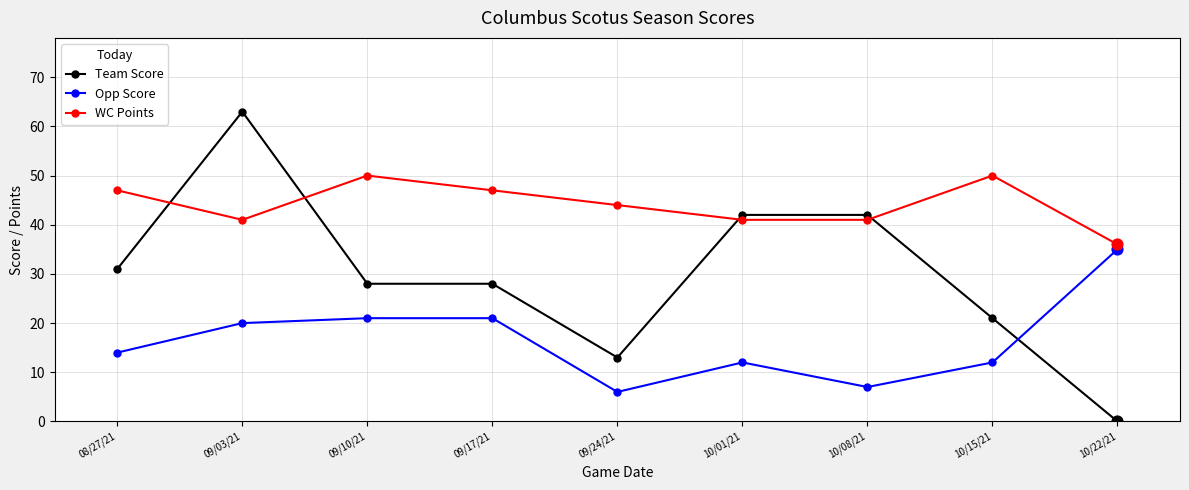

What is the total value across all series at 10/22/21?

71